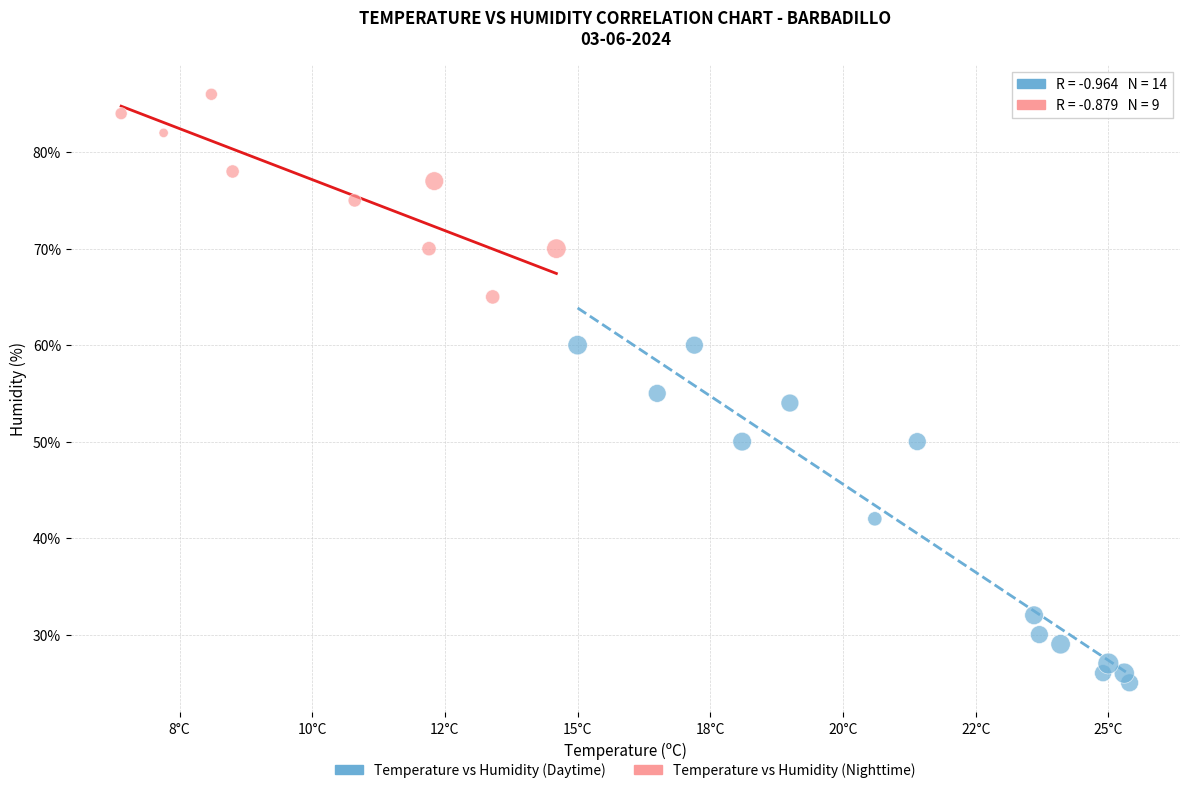

Which series contains the lowest Y value?

Temperature vs Humidity (Daytime)